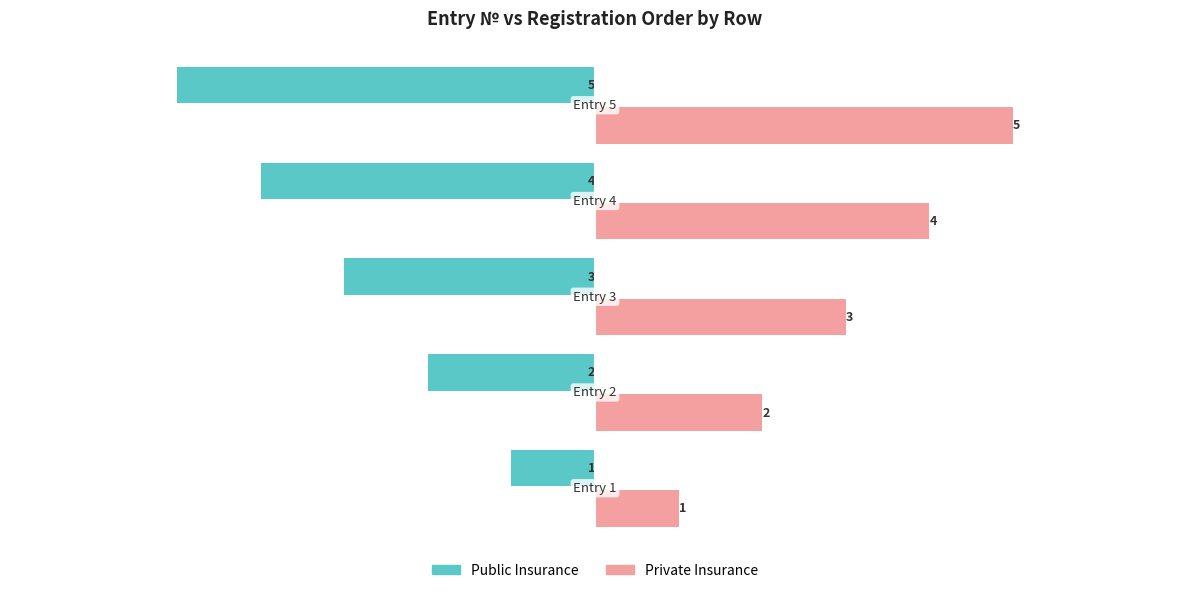

What is the minimum value shown in the chart?

-5